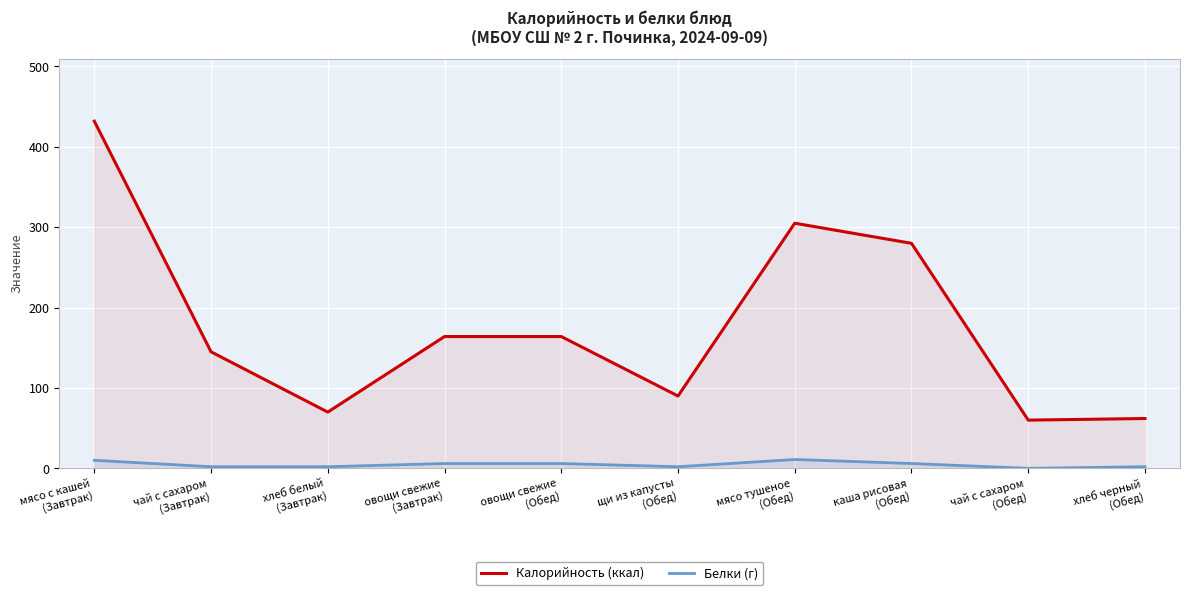

Is the value of Белки (г) at хлеб белый
(Завтрак) greater than the value of Калорийность (ккал) at мясо с кашей
(Завтрак)?

No